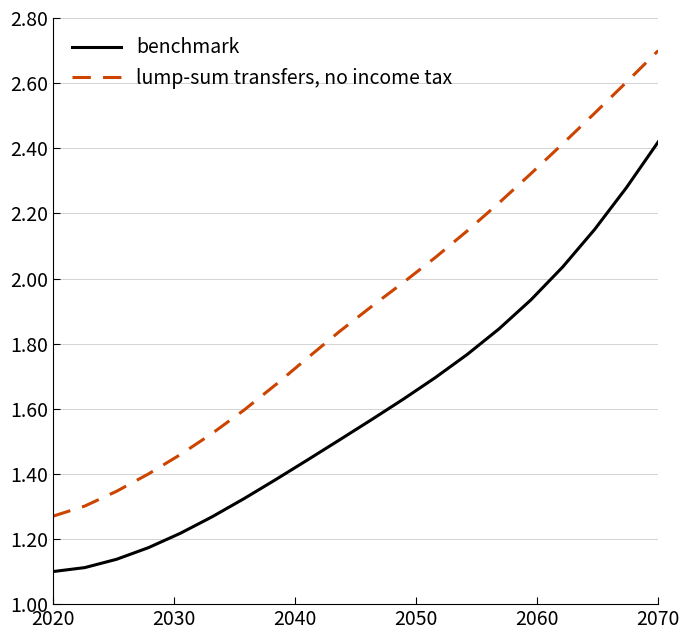

Rank the series by their maximum value, from highest to lowest.

lump-sum transfers, no income tax, benchmark